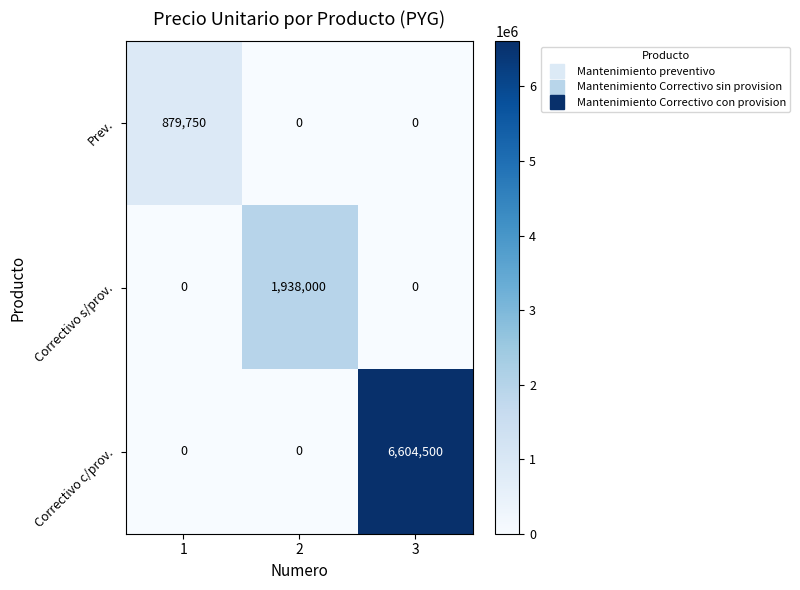

How many categories are shown in the chart?

3